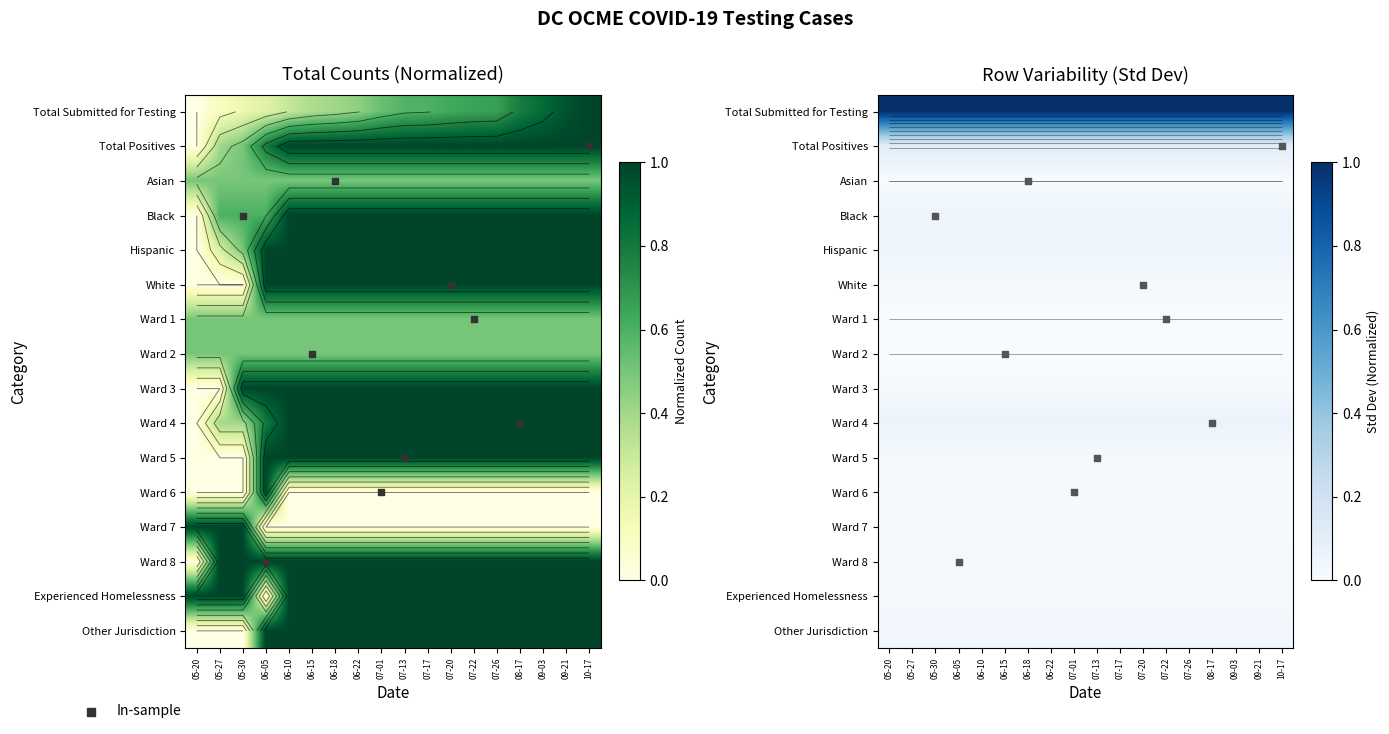

What is the spread (max minus min) of values at 2020-07-22?

1.0